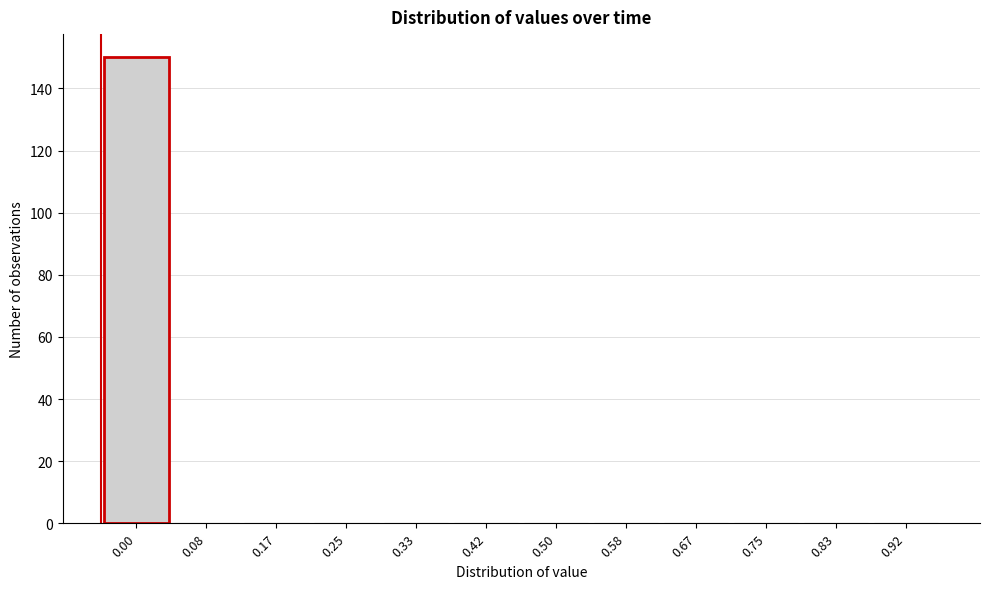

Reading left to right, extract all data points from this chart.

0.00=150	0.08=0	0.17=0	0.25=0	0.33=0	0.42=0	0.50=0	0.58=0	0.67=0	0.75=0	0.83=0	0.92=0